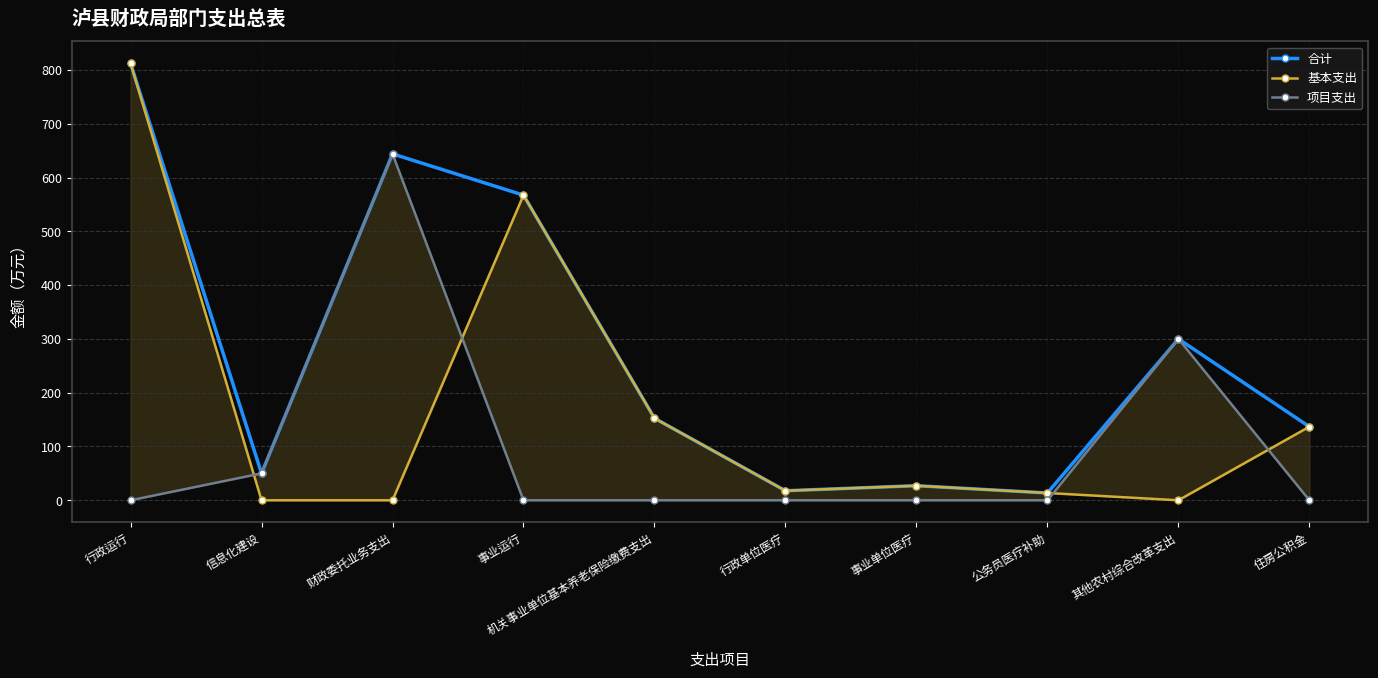

What is the spread (max minus min) of values at 其他农村综合改革支出?

300.0